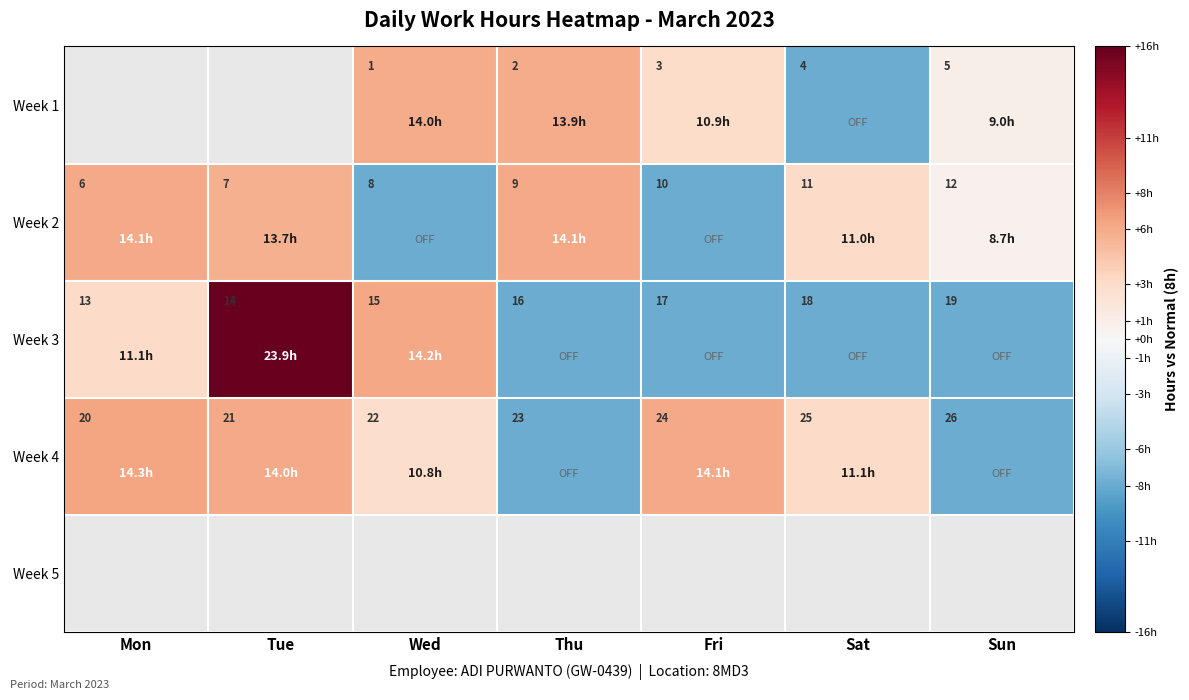

At which label does Week 2 reach its minimum?

Mon